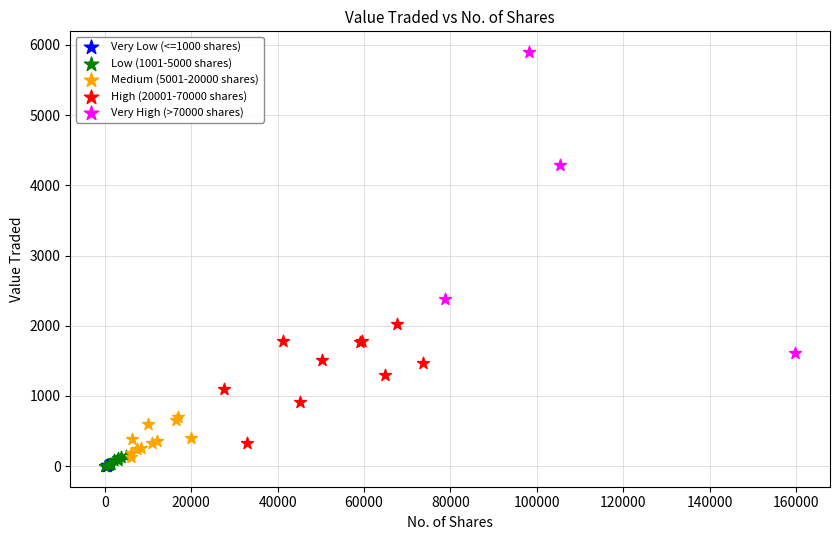

Which series has the largest Y range (max minus min)?

Very High (>70000 shares)